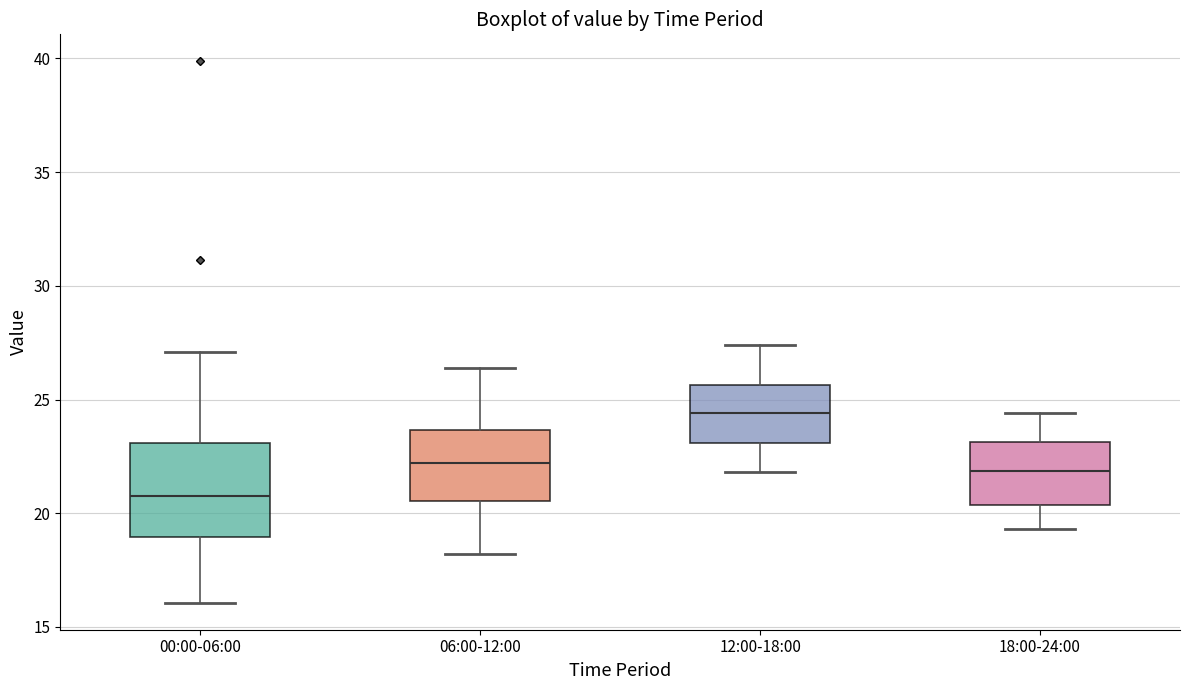

Reading left to right, read every box against the y-axis: the position of its median line, the range the box covers, and the ends of its whiskers. The values are not printed on the chart, so give them approximately, as read against the axis.

00:00-06:00: median 21.0, box 19.0 to 23.0, whiskers 16.0 to 27.0
06:00-12:00: median 22.0, box 20.5 to 23.5, whiskers 18.0 to 26.5
12:00-18:00: median 24.5, box 23.0 to 25.5, whiskers 22.0 to 27.5
18:00-24:00: median 22.0, box 20.5 to 23.0, whiskers 19.5 to 24.5